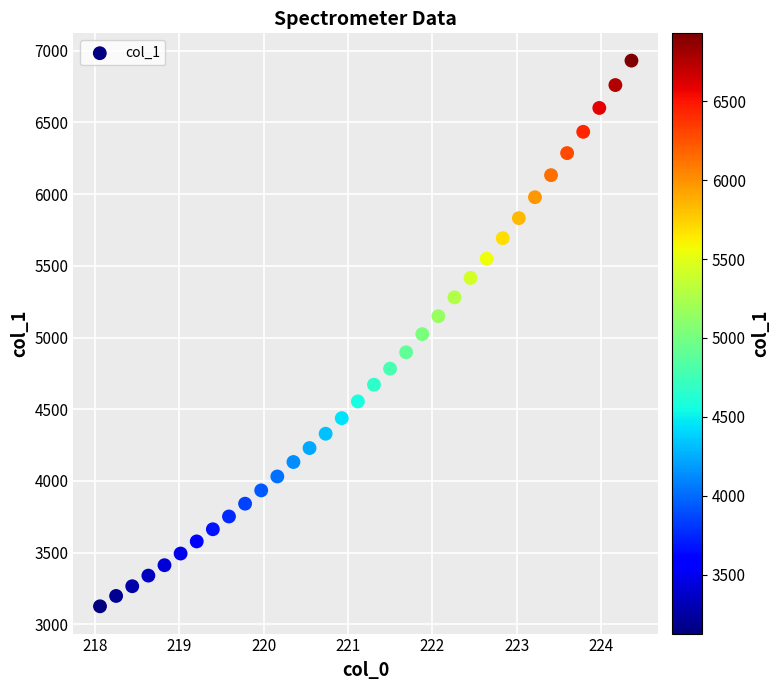

What is the range of X values (max minus min)?

6.3